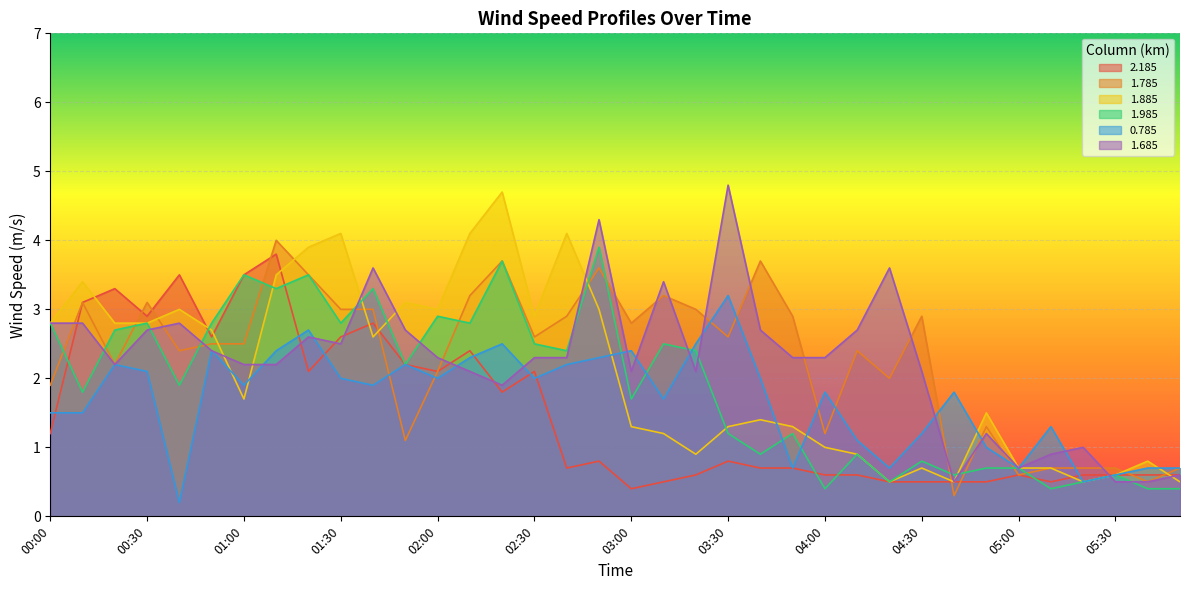

How many data points in 1.885 are above 1?

24